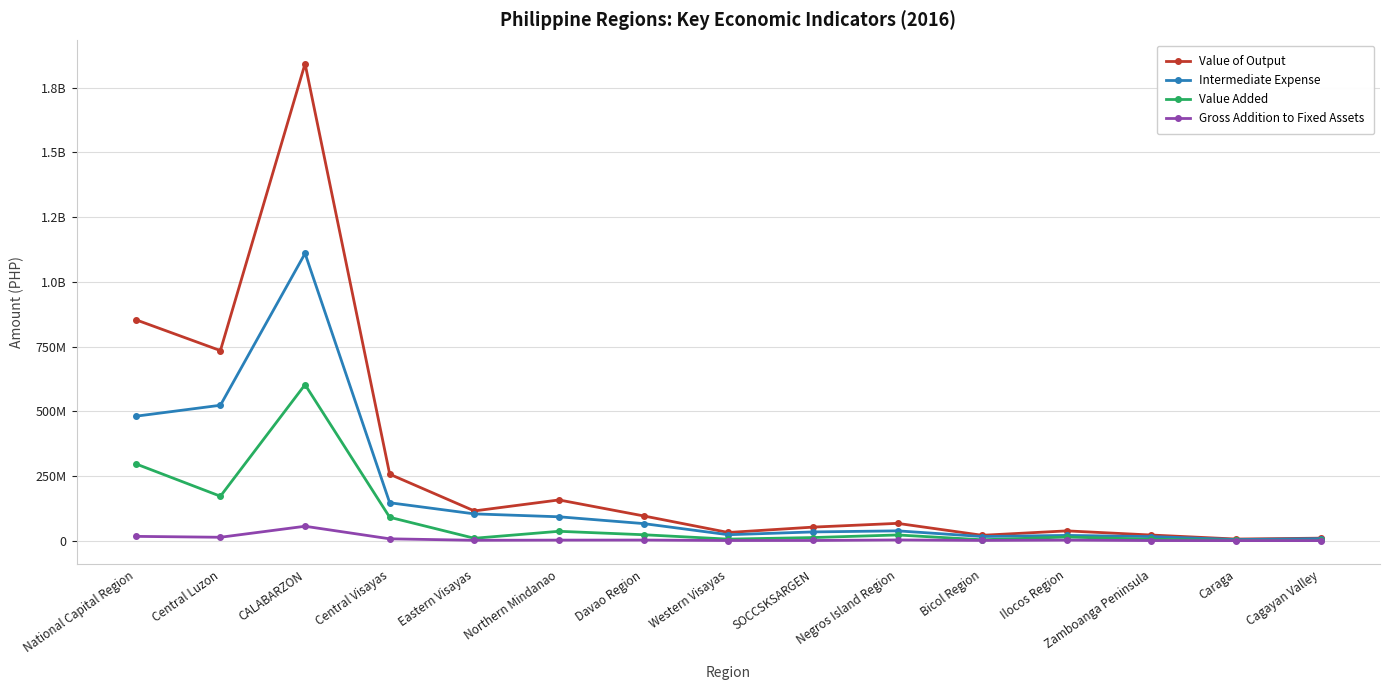

Between Bicol Region and Ilocos Region, which series saw the biggest shift?

Value of Output